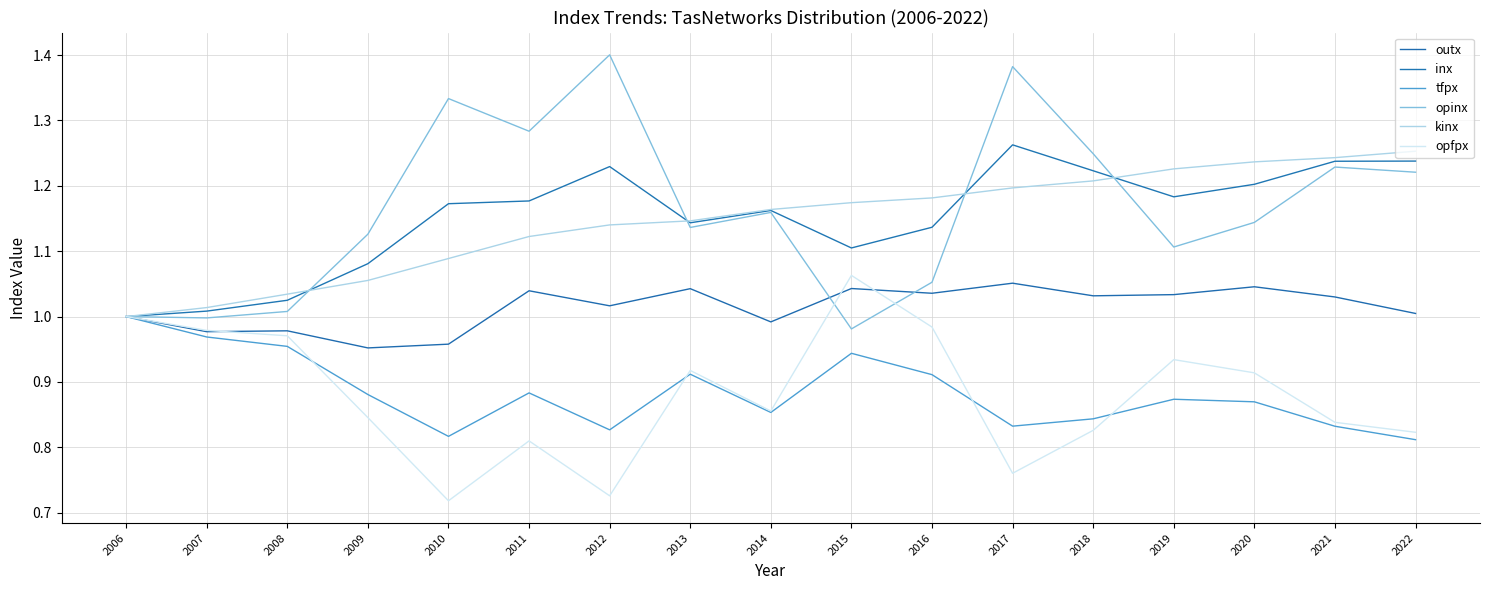

Reading right to left, extract all data points from this chart.

outx: 1.0	1.0	1.0	1.0	1.0	1.1	1.0	1.0	1.0	1.0	1.0	1.0	1.0	1.0	1.0	1.0	1.0
inx: 1.2	1.2	1.2	1.2	1.2	1.3	1.1	1.1	1.2	1.1	1.2	1.2	1.2	1.1	1.0	1.0	1.0
tfpx: 0.8	0.8	0.9	0.9	0.8	0.8	0.9	0.9	0.9	0.9	0.8	0.9	0.8	0.9	1.0	1.0	1.0
opinx: 1.2	1.2	1.1	1.1	1.2	1.4	1.1	1.0	1.2	1.1	1.4	1.3	1.3	1.1	1.0	1.0	1.0
kinx: 1.3	1.2	1.2	1.2	1.2	1.2	1.2	1.2	1.2	1.1	1.1	1.1	1.1	1.1	1.0	1.0	1.0
opfpx: 0.8	0.8	0.9	0.9	0.8	0.8	1.0	1.1	0.9	0.9	0.7	0.8	0.7	0.8	1.0	1.0	1.0